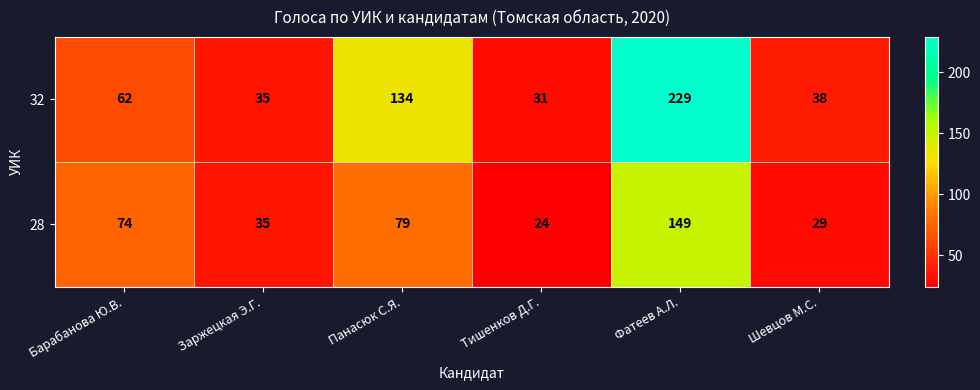

The value of 32 at Заржецкая Э.Г. is 35. True or false?

True